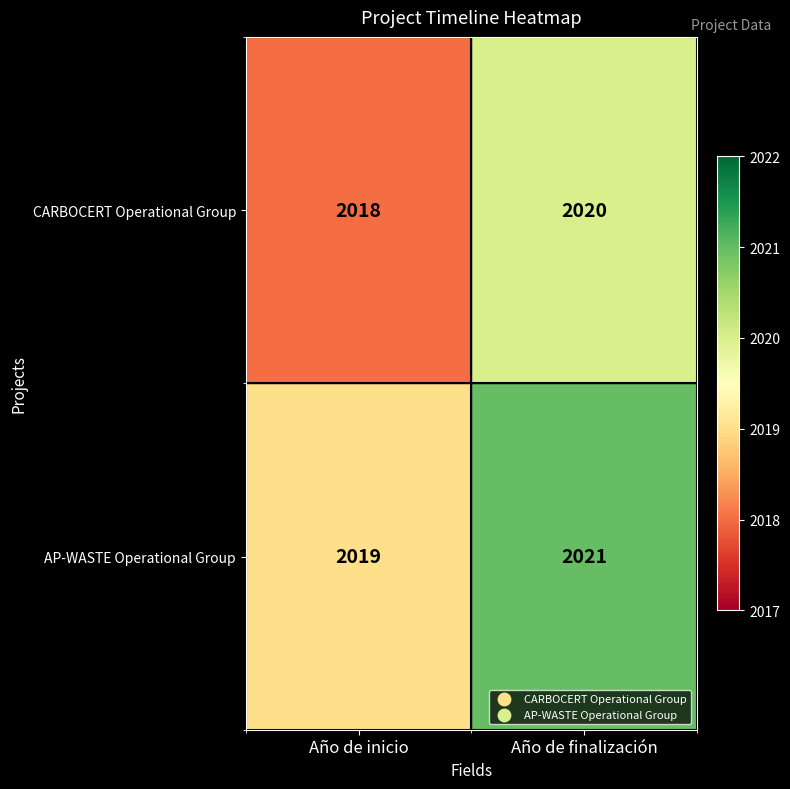

Is the value of CARBOCERT Operational Group at Año de inicio greater than the value of AP-WASTE Operational Group at Año de finalización?

No